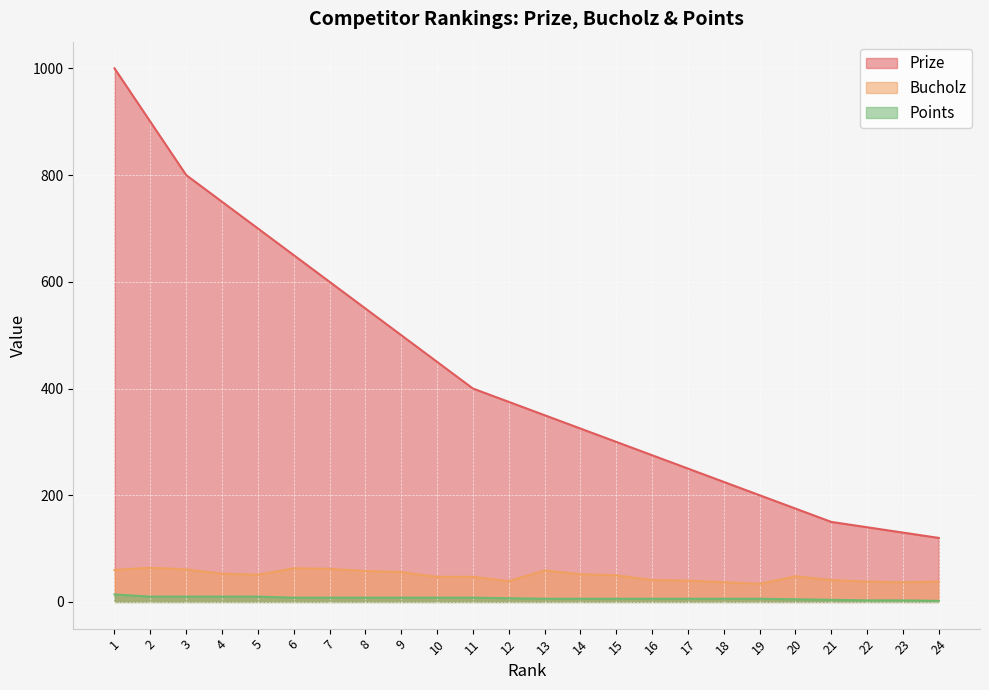

Between 8 and 12, which is larger?

8